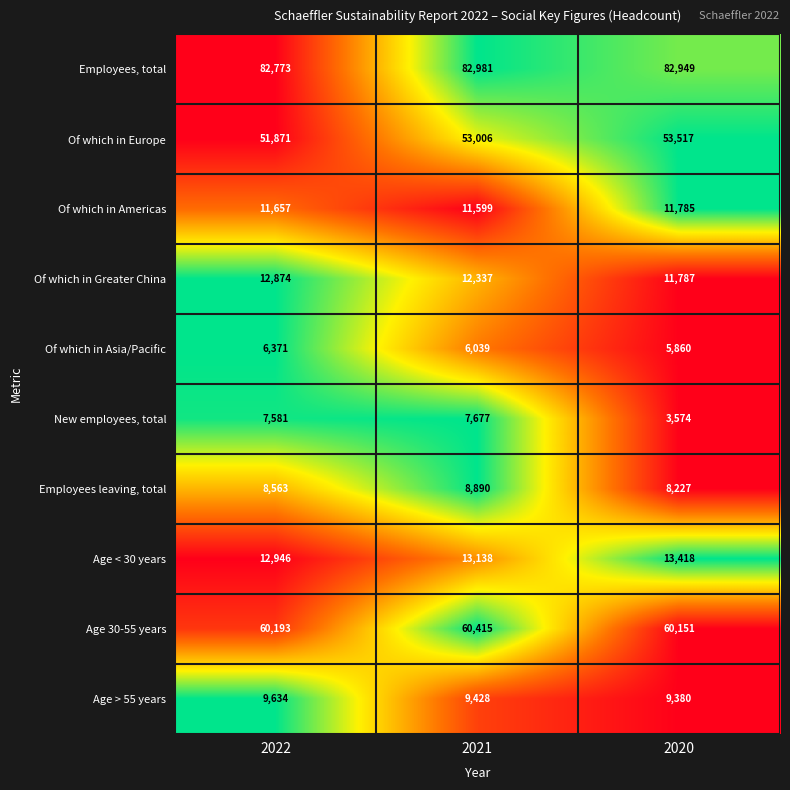

What is the total value across all series at 2022?

264463